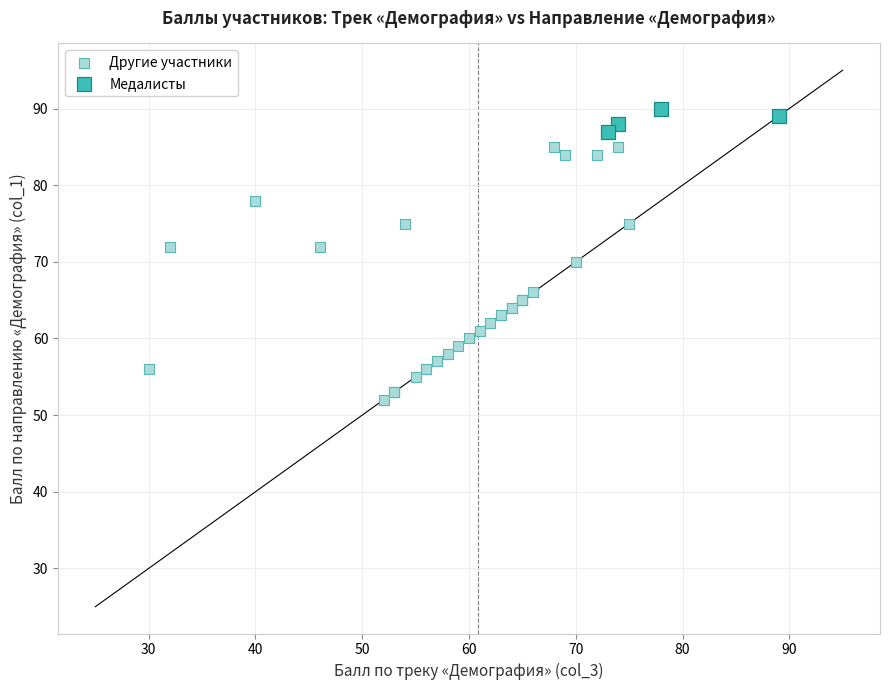

Which series contains the highest Y value?

Медалисты